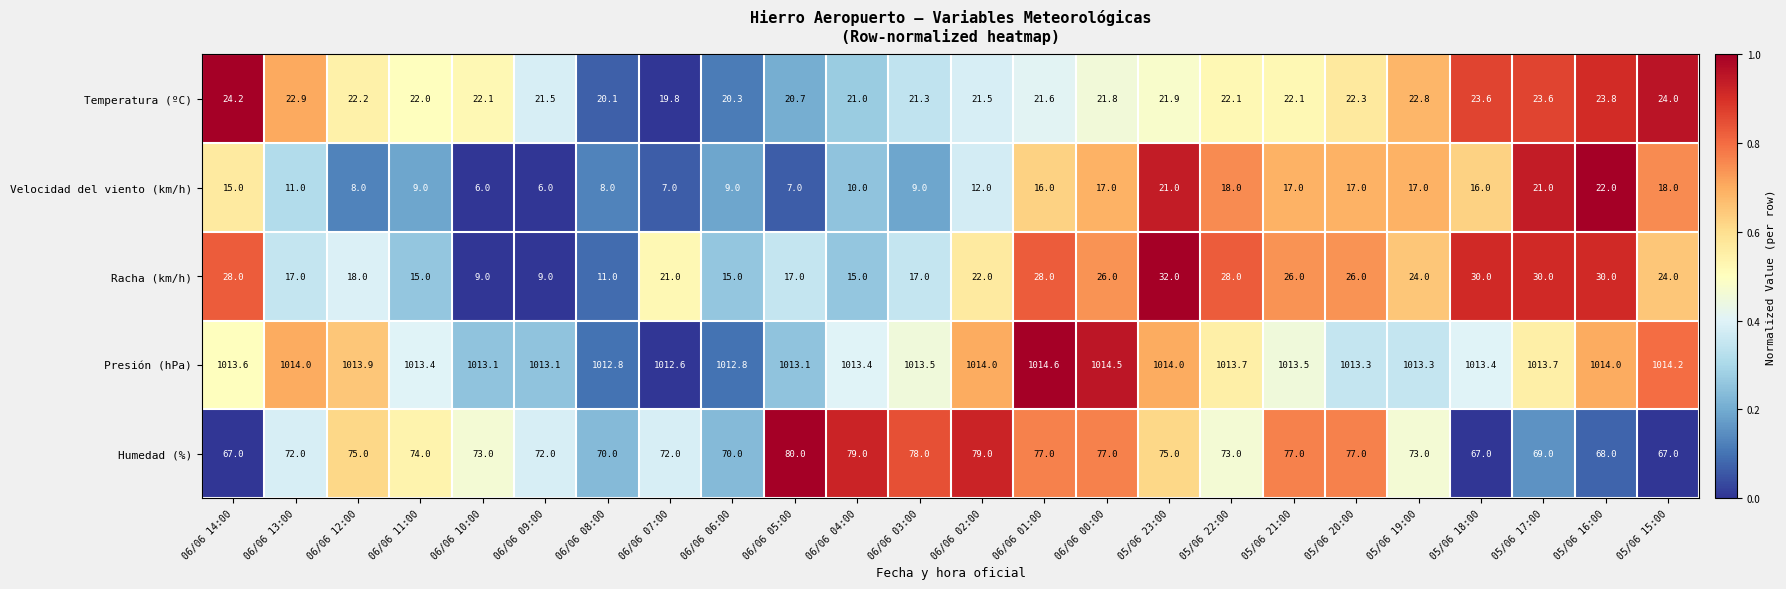

Is it true that Velocidad del viento (km/h) equals 23.3 at 06/06 00:00?

False